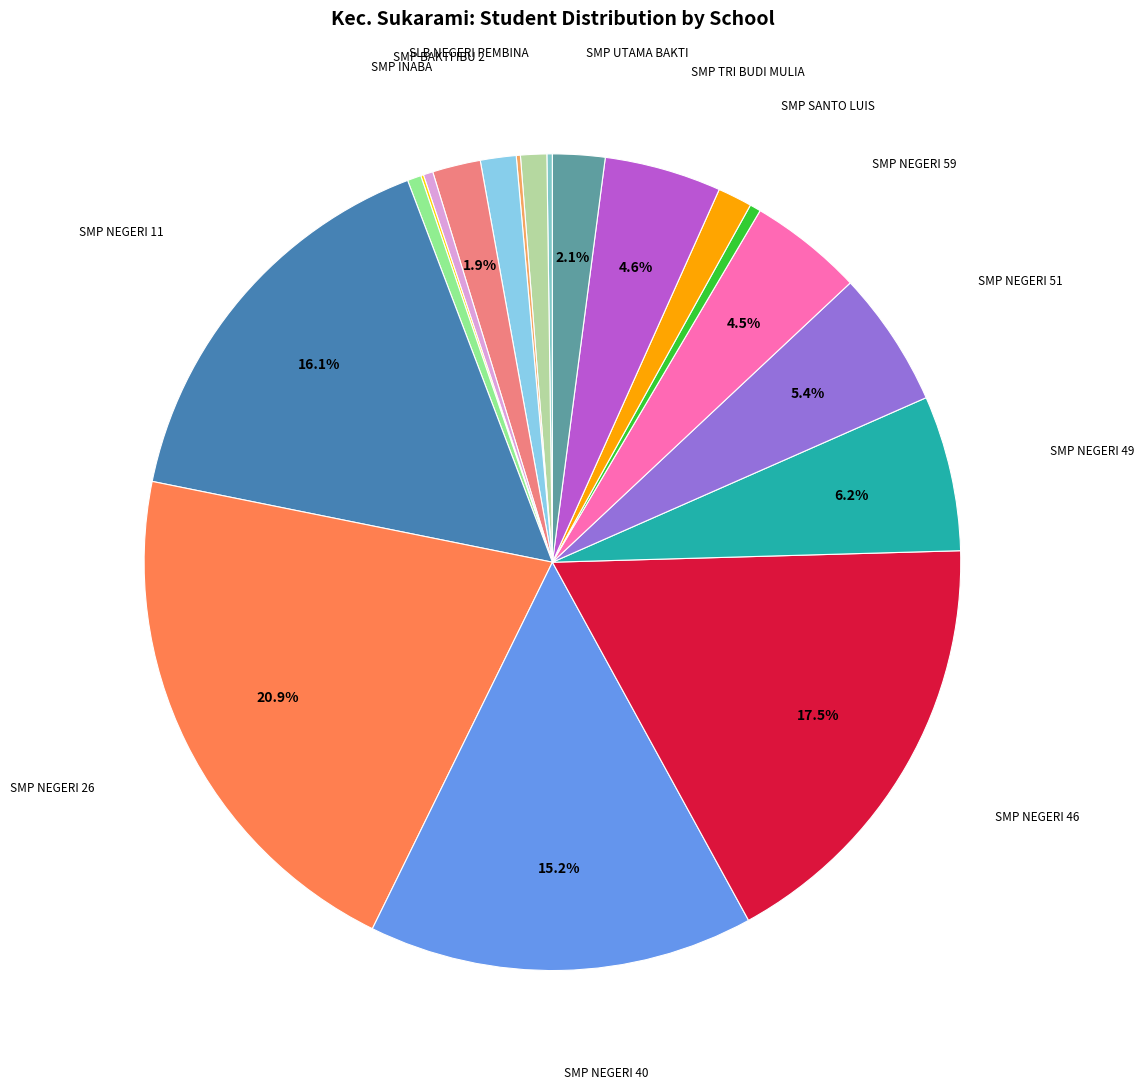

What is the largest slice in the pie chart?

SMP NEGERI 26 PALEMBANG